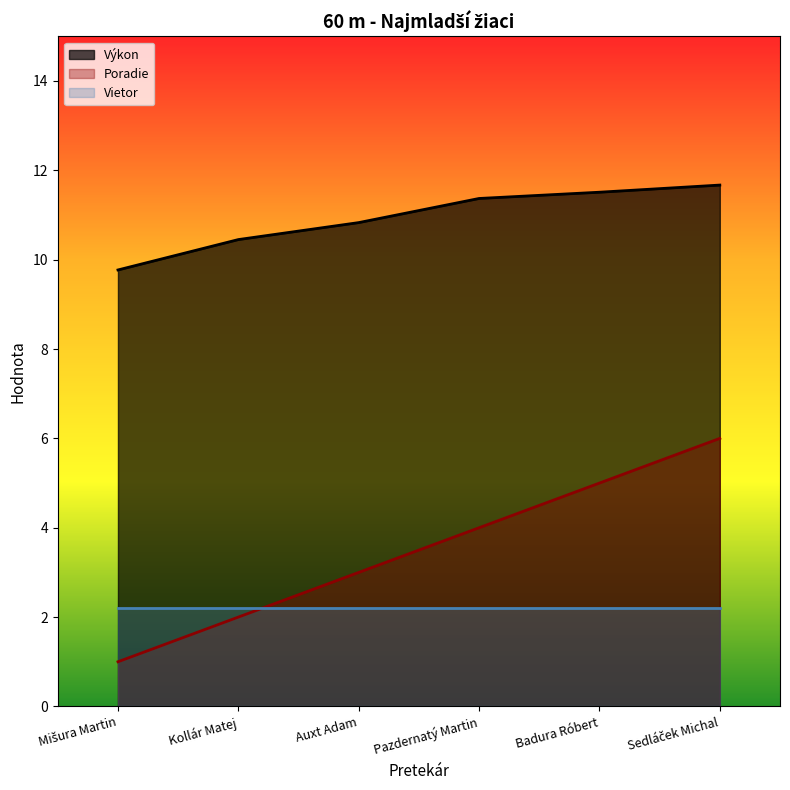

Where is Výkon nearest to the value 10?

Mišura Martin